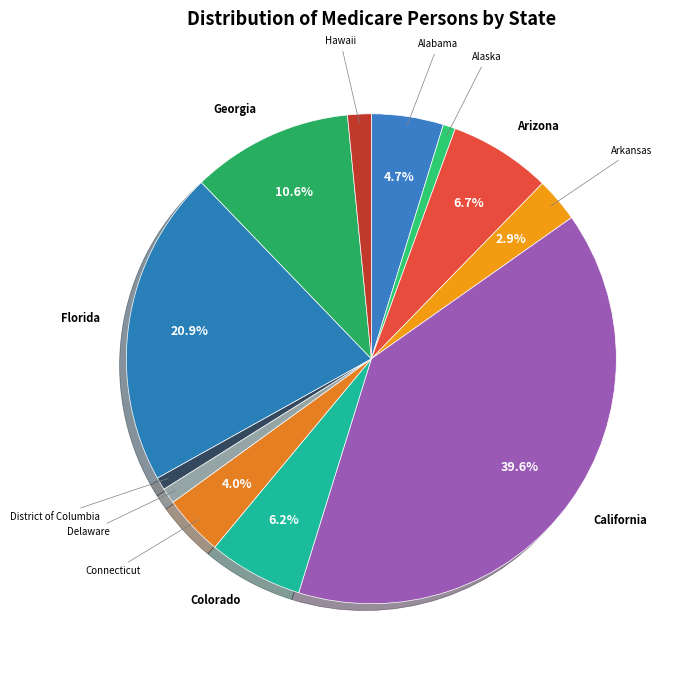

Count the number of slices in the pie.

12